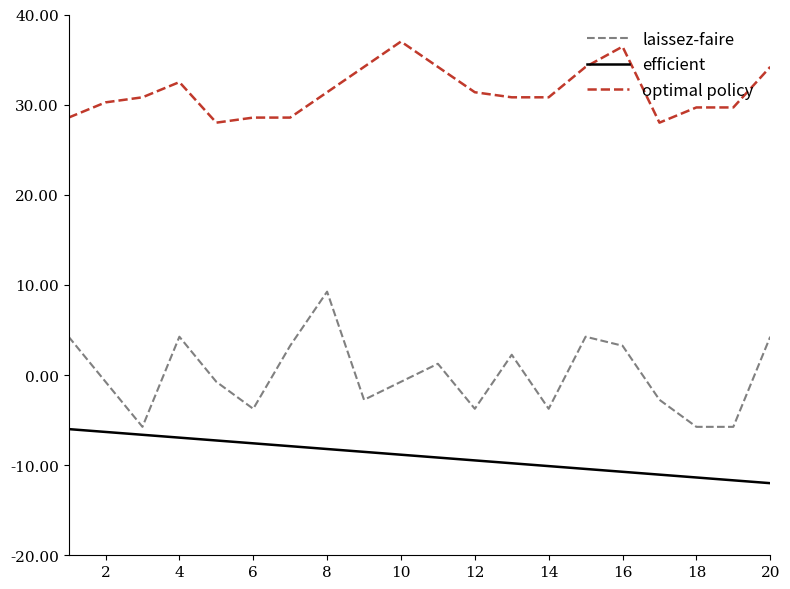

Which series has the largest total across all categories?

optimal policy